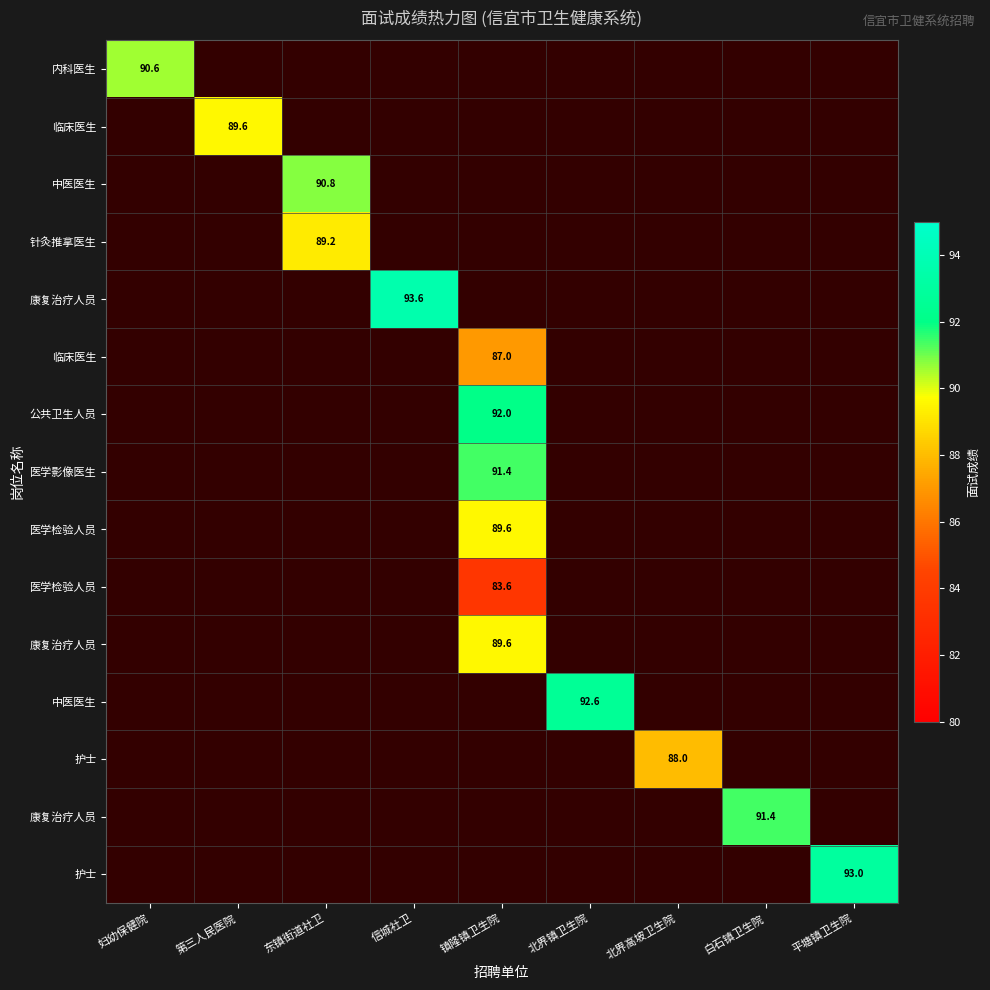

Which label corresponds to the largest value in the chart?

信城社卫